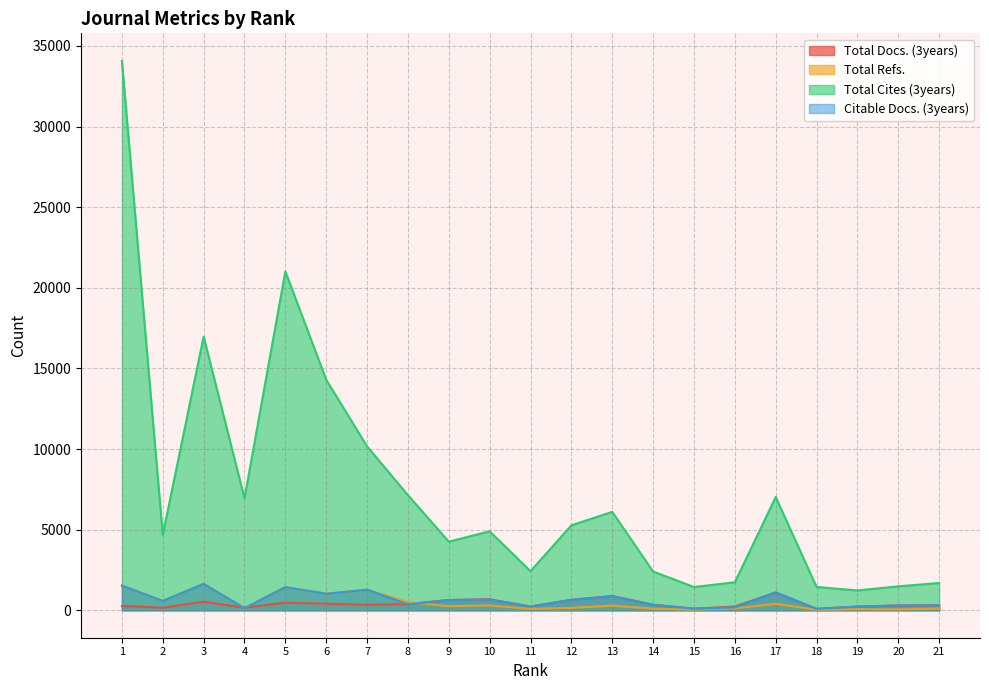

True or false: Citable Docs. (3years) has a value of 2209 at 7.

False